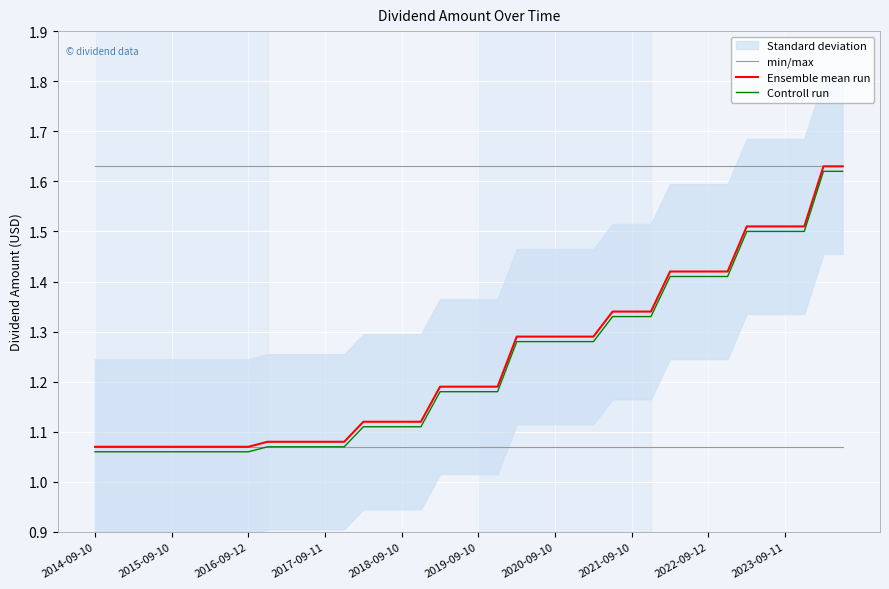

Rank the series by their maximum value, from highest to lowest.

min/max, Ensemble mean run, Controll run